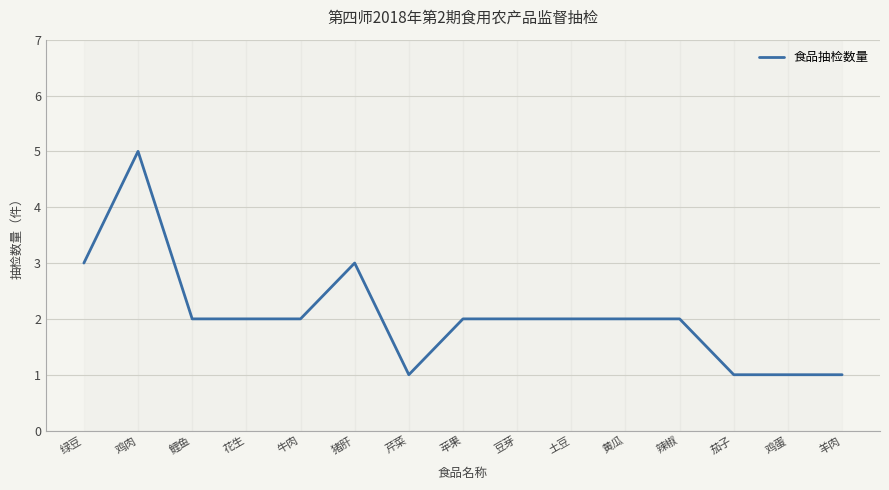

What position from the left is 茄子?

13